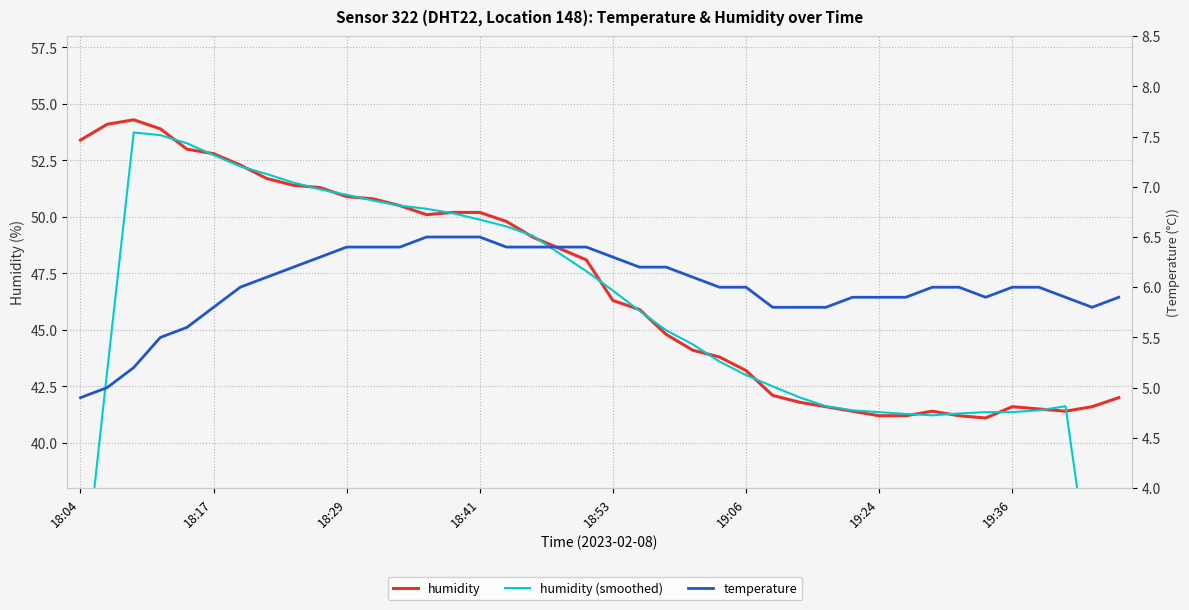

How many values in the temperature series exceed 6?

17